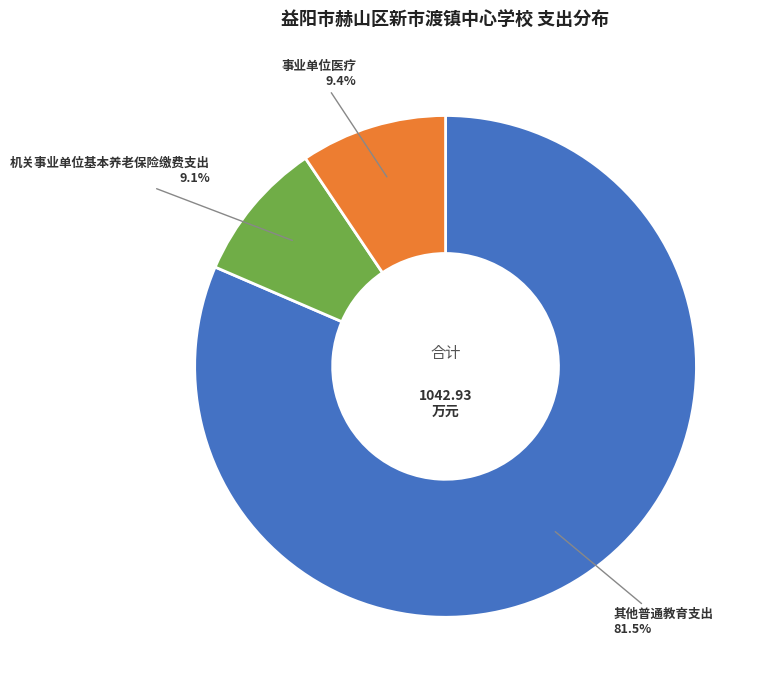

Is there a majority slice in this chart?

Yes